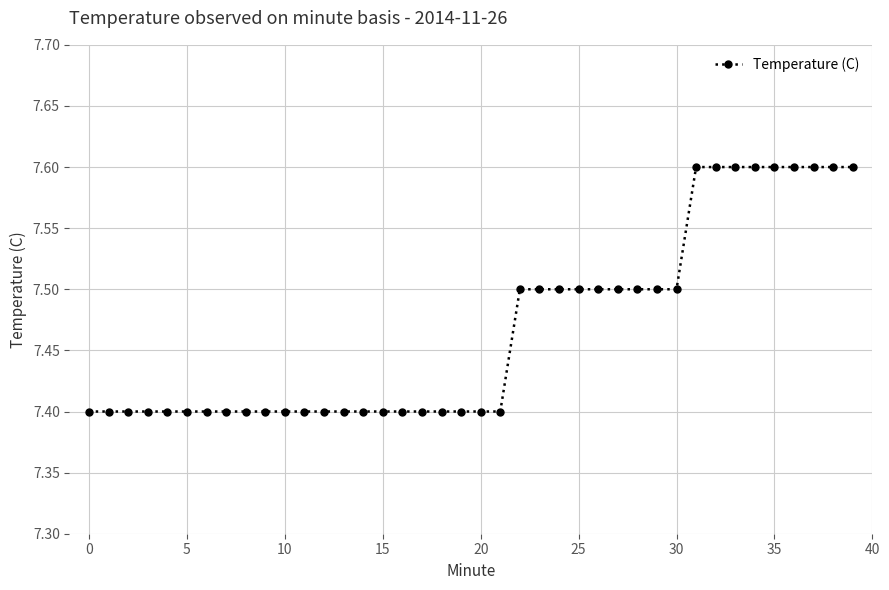

What is the smallest value displayed?

7.4